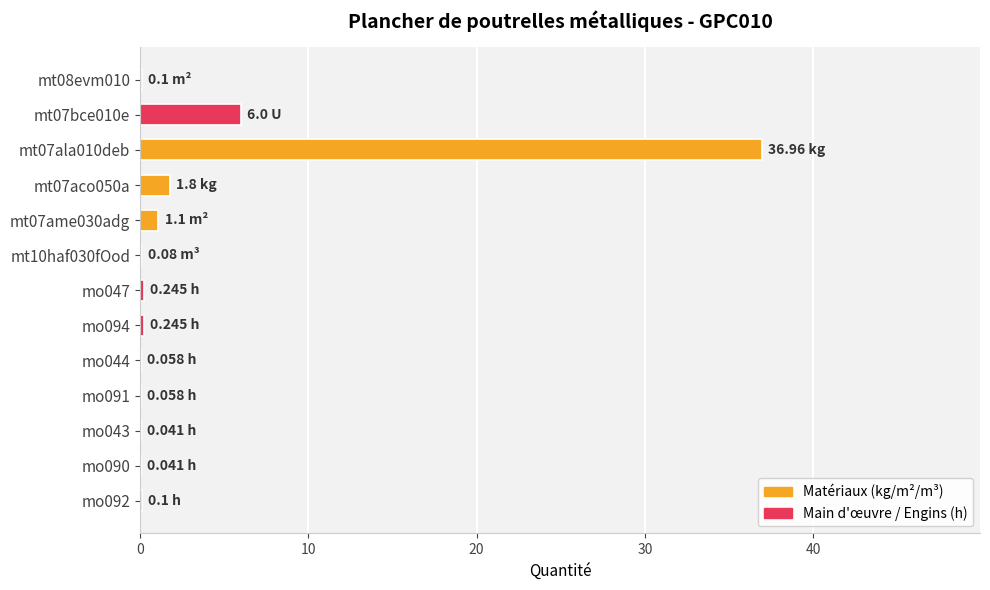

How many distinct data groups are displayed?

1